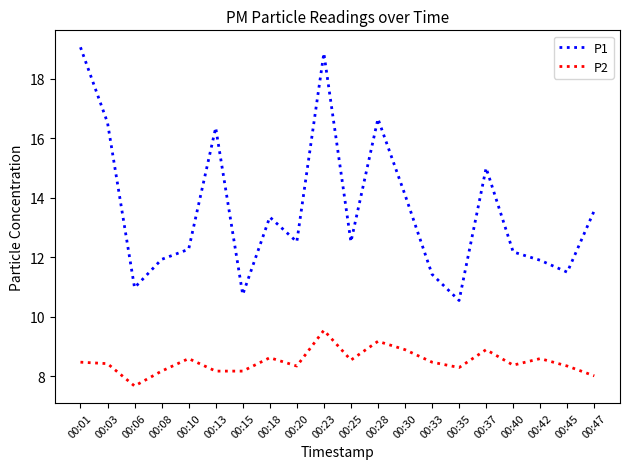

Read the P1 value at 00:42.

11.9